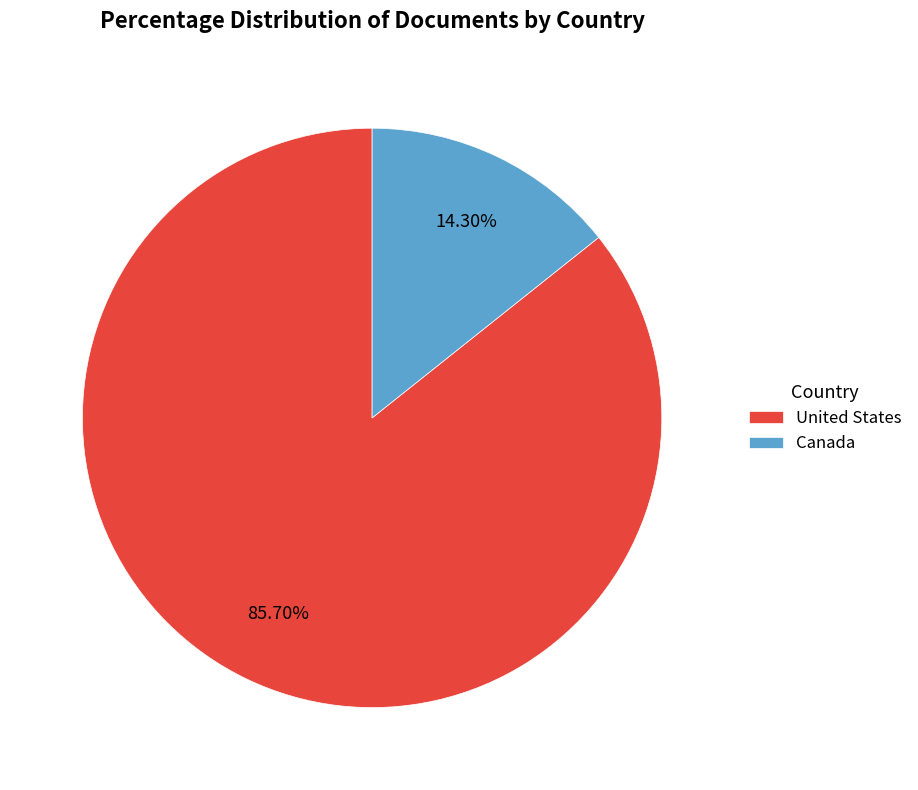

Is there a majority slice in this chart?

Yes